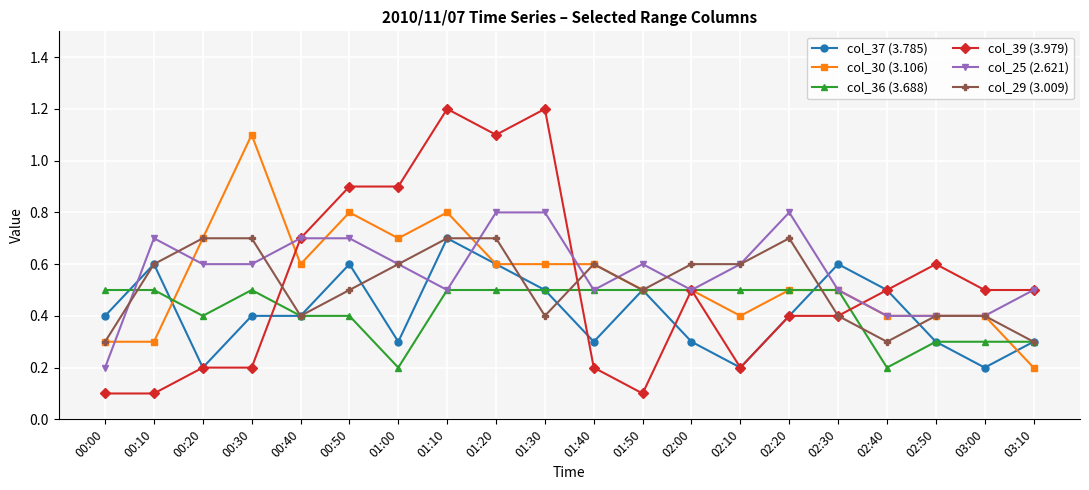

What are all the series names shown in the legend?

col_37 (3.785), col_30 (3.106), col_36 (3.688), col_39 (3.979), col_25 (2.621), col_29 (3.009)